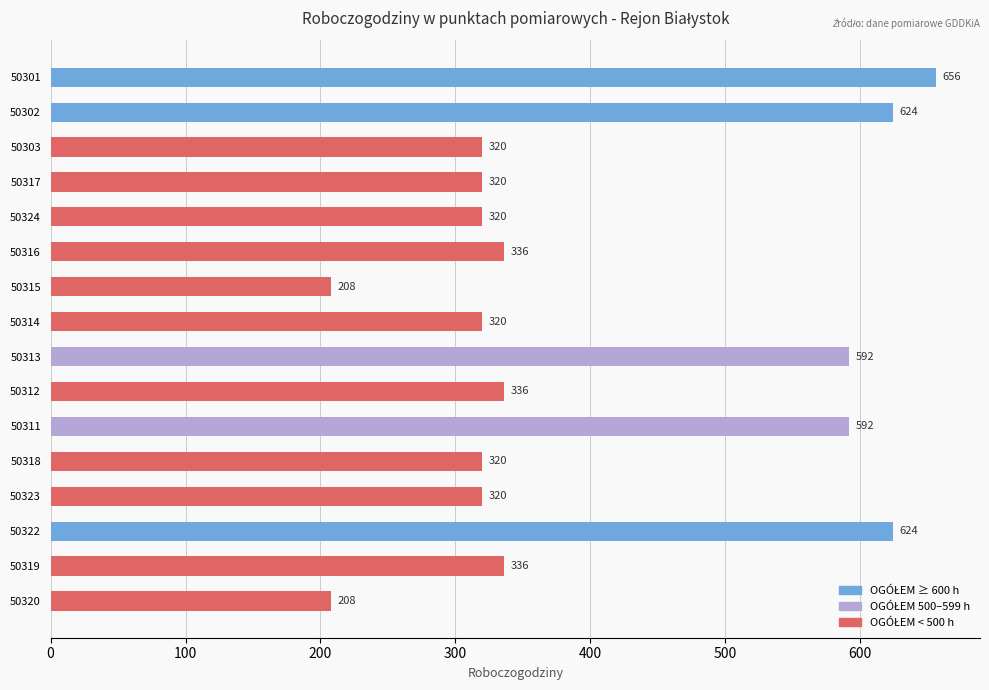

What is the smallest value displayed?

208